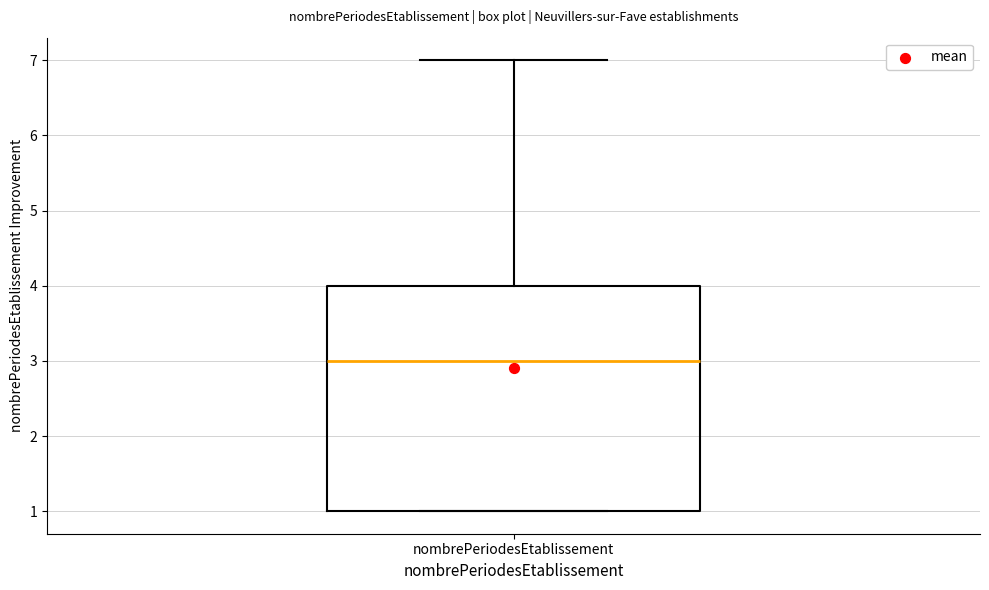

Read this box plot against the y-axis: the position of the median line, the range covered by the box, and the ends of both whiskers. The values are not printed on the chart, so give them approximately, as read against the axis.

median 3, box 1 to 4, whiskers 1 to 7